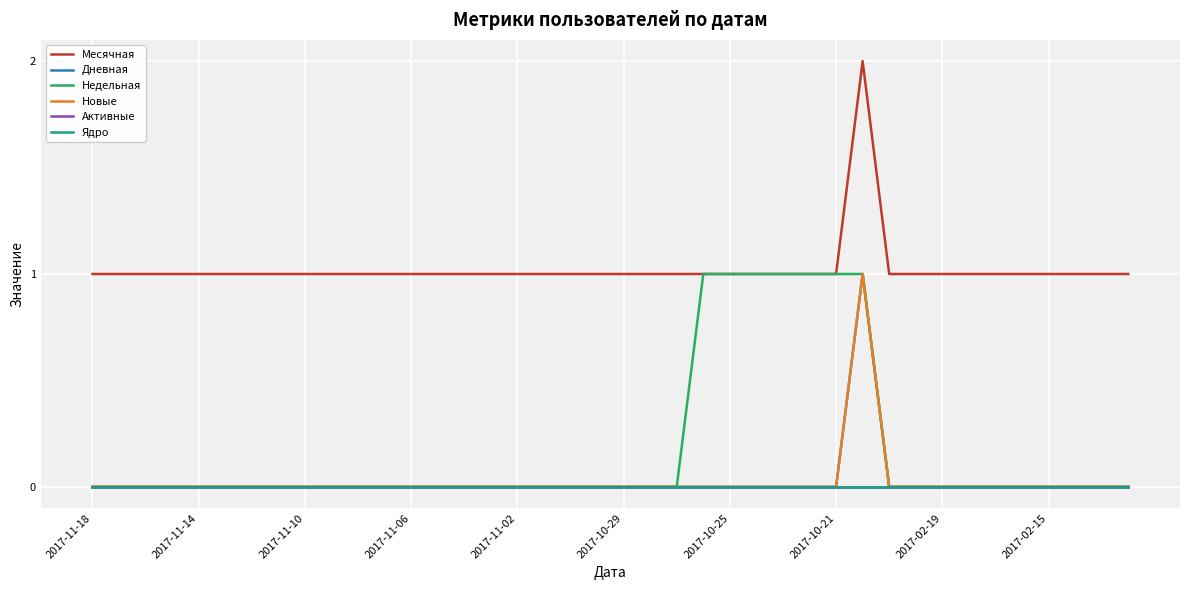

What is the minimum value for Месячная?

1